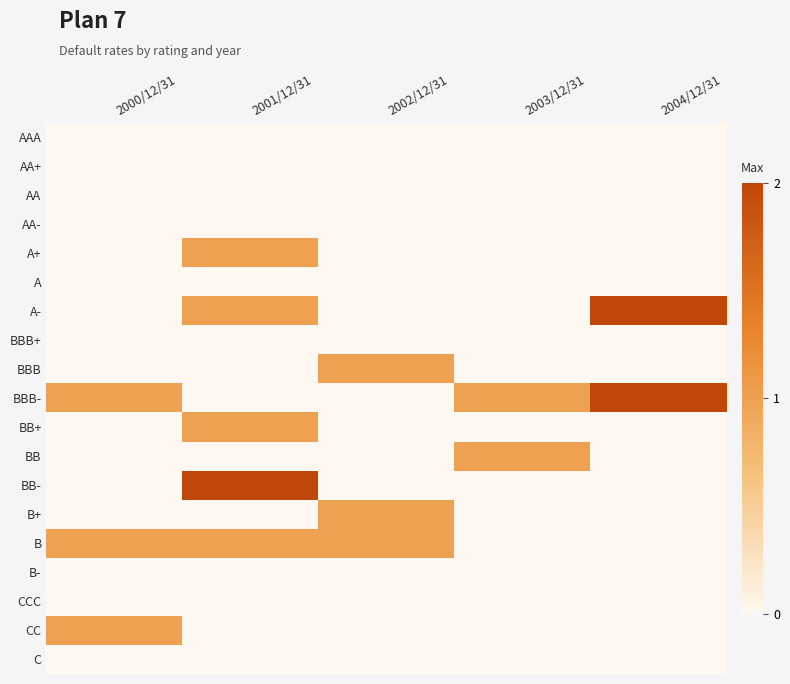

Reading right to left, extract all data points from this chart.

AAA: 2004/12/31=0	2003/12/31=0	2002/12/31=0	2001/12/31=0	2000/12/31=0
AA+: 2004/12/31=0	2003/12/31=0	2002/12/31=0	2001/12/31=0	2000/12/31=0
AA: 2004/12/31=0	2003/12/31=0	2002/12/31=0	2001/12/31=0	2000/12/31=0
AA-: 2004/12/31=0	2003/12/31=0	2002/12/31=0	2001/12/31=0	2000/12/31=0
A+: 2004/12/31=0	2003/12/31=0	2002/12/31=0	2001/12/31=1	2000/12/31=0
A: 2004/12/31=0	2003/12/31=0	2002/12/31=0	2001/12/31=0	2000/12/31=0
A-: 2004/12/31=2	2003/12/31=0	2002/12/31=0	2001/12/31=1	2000/12/31=0
BBB+: 2004/12/31=0	2003/12/31=0	2002/12/31=0	2001/12/31=0	2000/12/31=0
BBB: 2004/12/31=0	2003/12/31=0	2002/12/31=1	2001/12/31=0	2000/12/31=0
BBB-: 2004/12/31=2	2003/12/31=1	2002/12/31=0	2001/12/31=0	2000/12/31=1
BB+: 2004/12/31=0	2003/12/31=0	2002/12/31=0	2001/12/31=1	2000/12/31=0
BB: 2004/12/31=0	2003/12/31=1	2002/12/31=0	2001/12/31=0	2000/12/31=0
BB-: 2004/12/31=0	2003/12/31=0	2002/12/31=0	2001/12/31=2	2000/12/31=0
B+: 2004/12/31=0	2003/12/31=0	2002/12/31=1	2001/12/31=0	2000/12/31=0
B: 2004/12/31=0	2003/12/31=0	2002/12/31=1	2001/12/31=1	2000/12/31=1
B-: 2004/12/31=0	2003/12/31=0	2002/12/31=0	2001/12/31=0	2000/12/31=0
CCC: 2004/12/31=0	2003/12/31=0	2002/12/31=0	2001/12/31=0	2000/12/31=0
CC: 2004/12/31=0	2003/12/31=0	2002/12/31=0	2001/12/31=0	2000/12/31=1
C: 2004/12/31=0	2003/12/31=0	2002/12/31=0	2001/12/31=0	2000/12/31=0